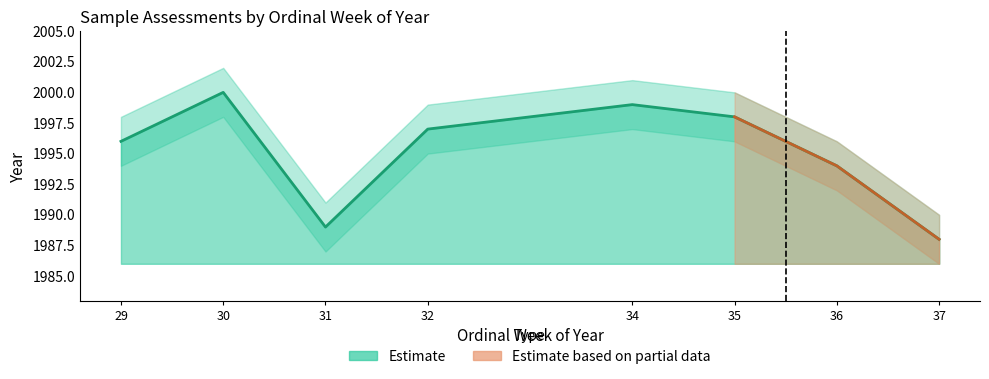

Reading left to right, what are all the values shown in this chart?

29=1996	30=2000	31=1989	32=1997	34=1999	35=1998	36=1994	37=1988